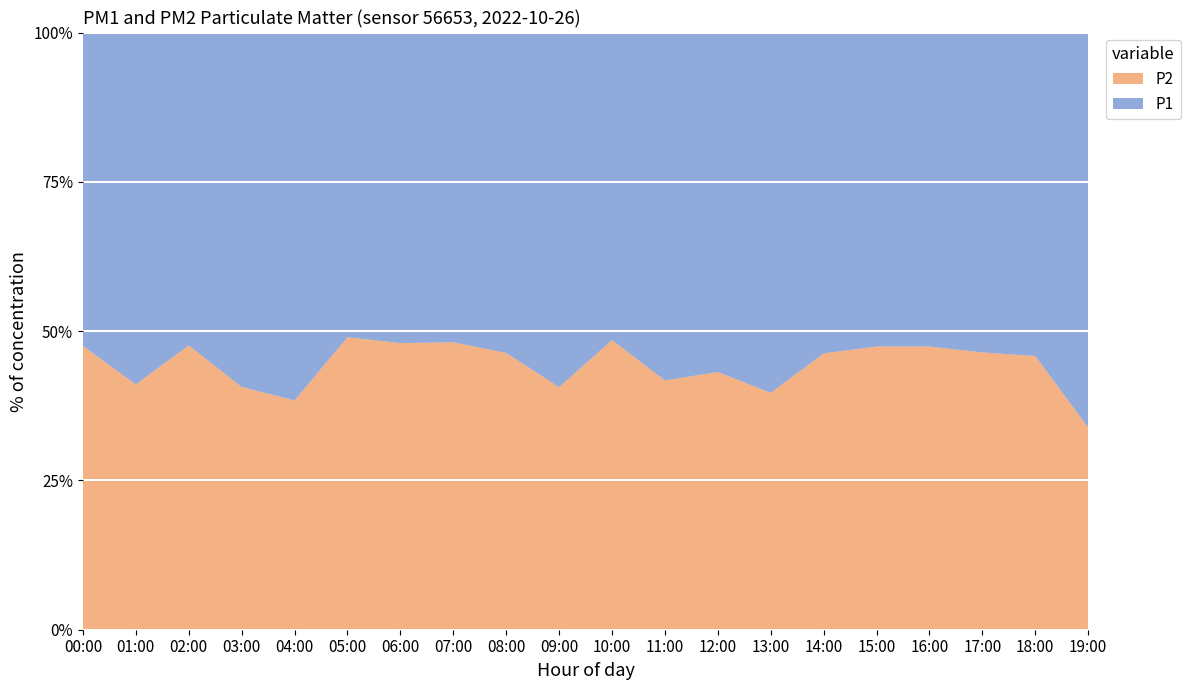

Reading left to right, what are all the values shown in this chart?

P1: 3.2	3.8	2.8	4.6	3.9	2.5	2.6	2.8	2.7	3.8	2.4	3.4	3.0	3.6	3.2	3.5	2.5	3.1	3.2	5.5
P2: 2.9	2.7	2.5	3.1	2.4	2.4	2.4	2.6	2.4	2.6	2.3	2.4	2.3	2.4	2.8	3.1	2.3	2.7	2.8	2.8